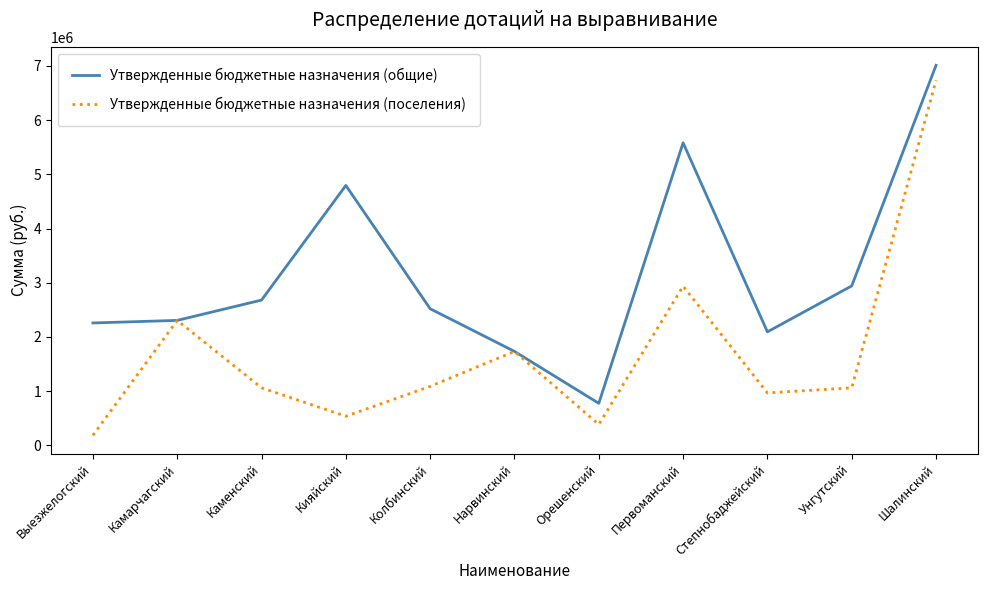

What is the difference between the second highest and second lowest values in the Утвержденные бюджетные назначения (общие) series?

3848448